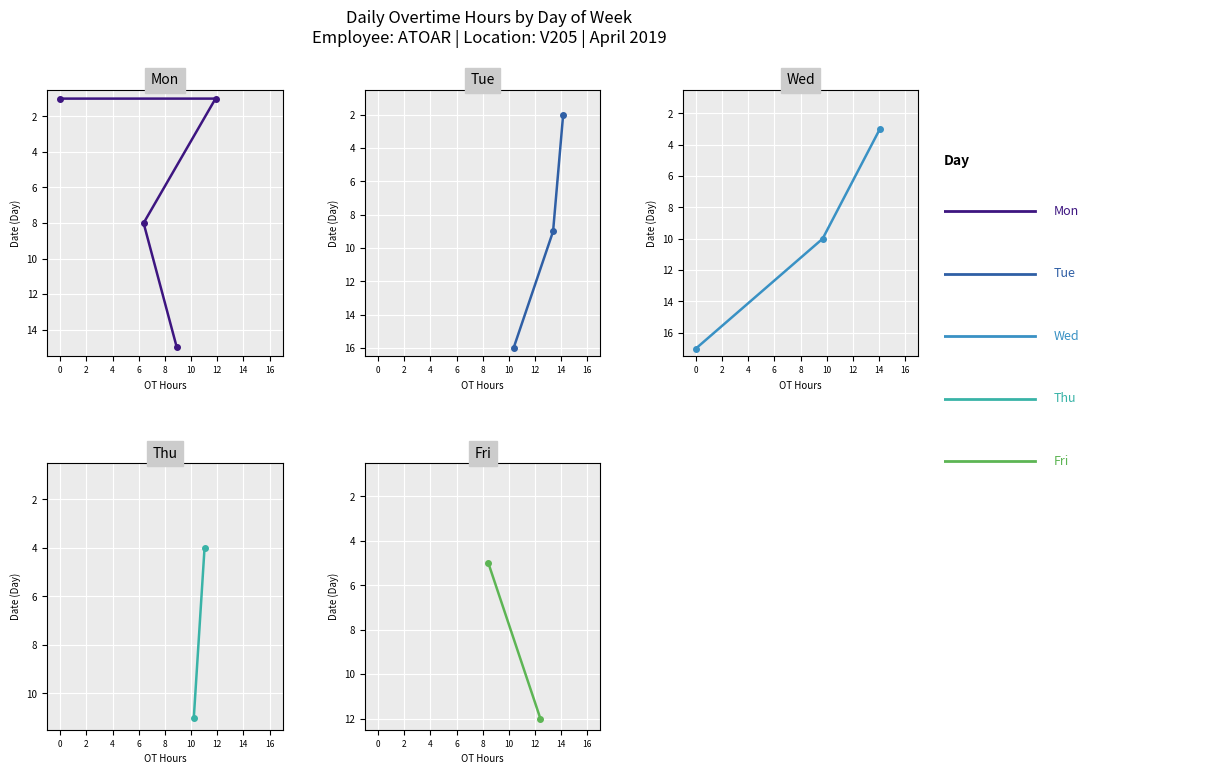

Is it true that Mon equals 0.0 at Day 1?

True